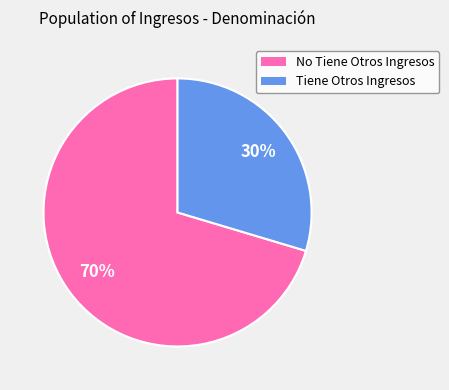

To the nearest percent, what portion does Tiene Otros Ingresos represent?

30%